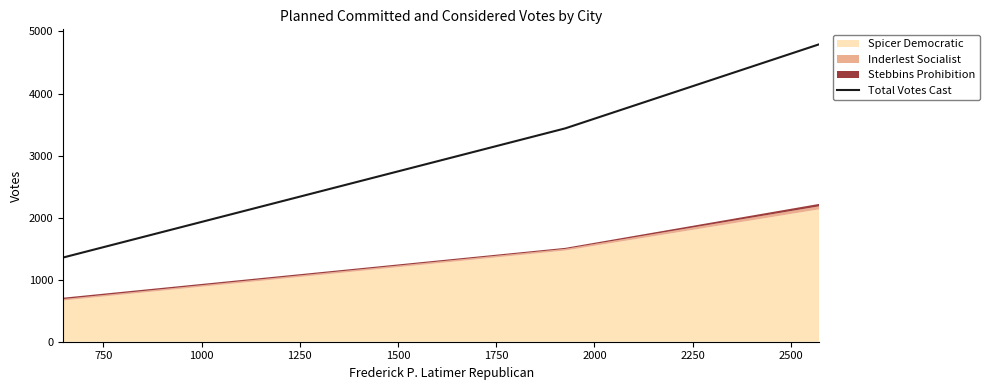

What is the lowest value of the Total Votes Cast series?

1356